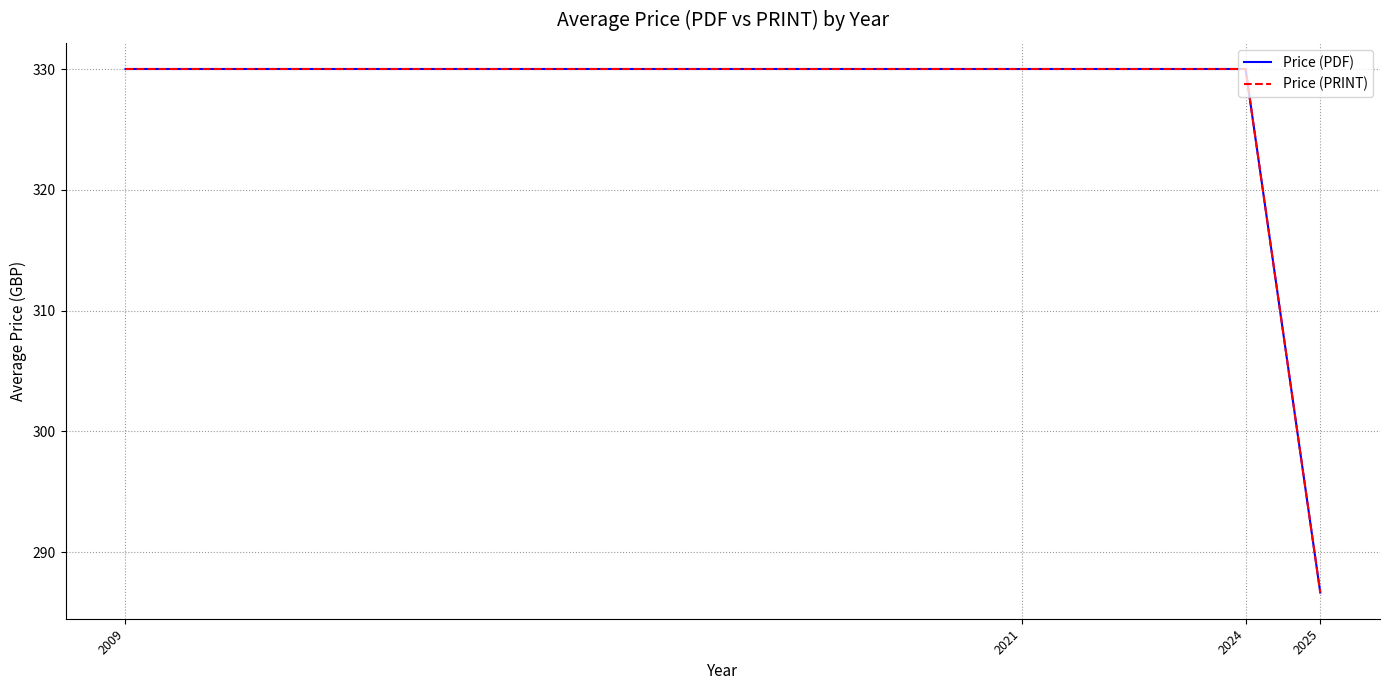

The Price (PDF) series shows 330.0 at 2021. True or false?

True